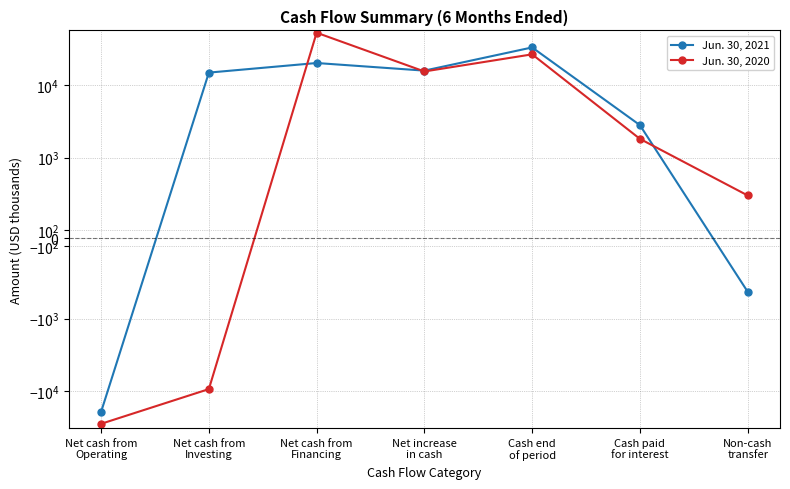

At which label does Jun. 30, 2020 reach its minimum?

Net cash from
Operating